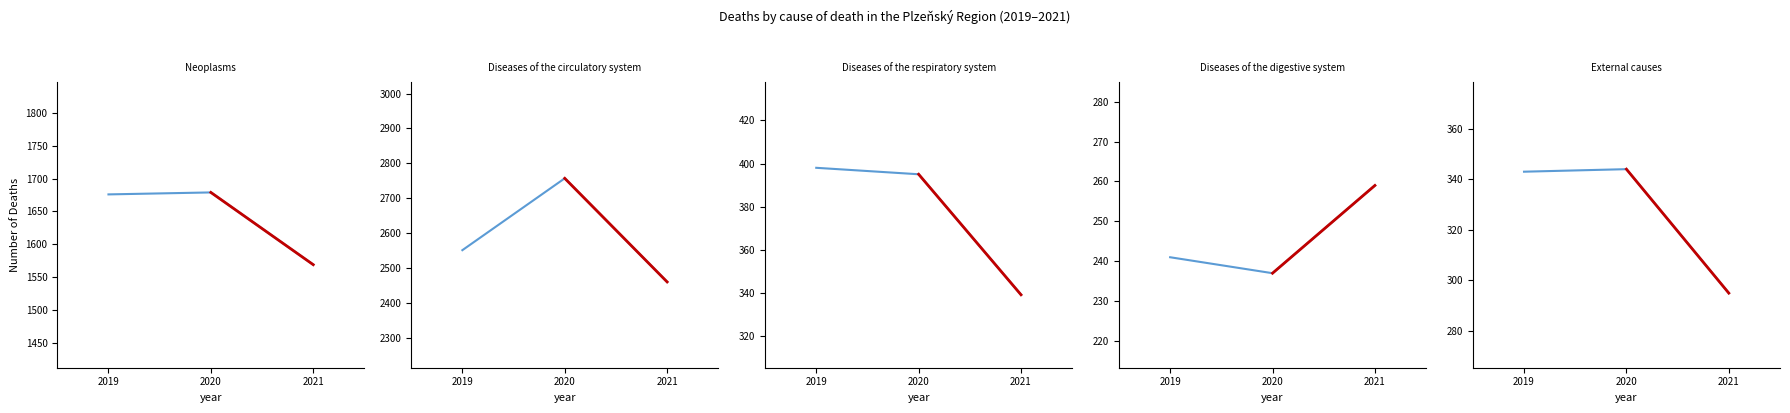

What is the difference between the highest and lowest values at 2021?

2201